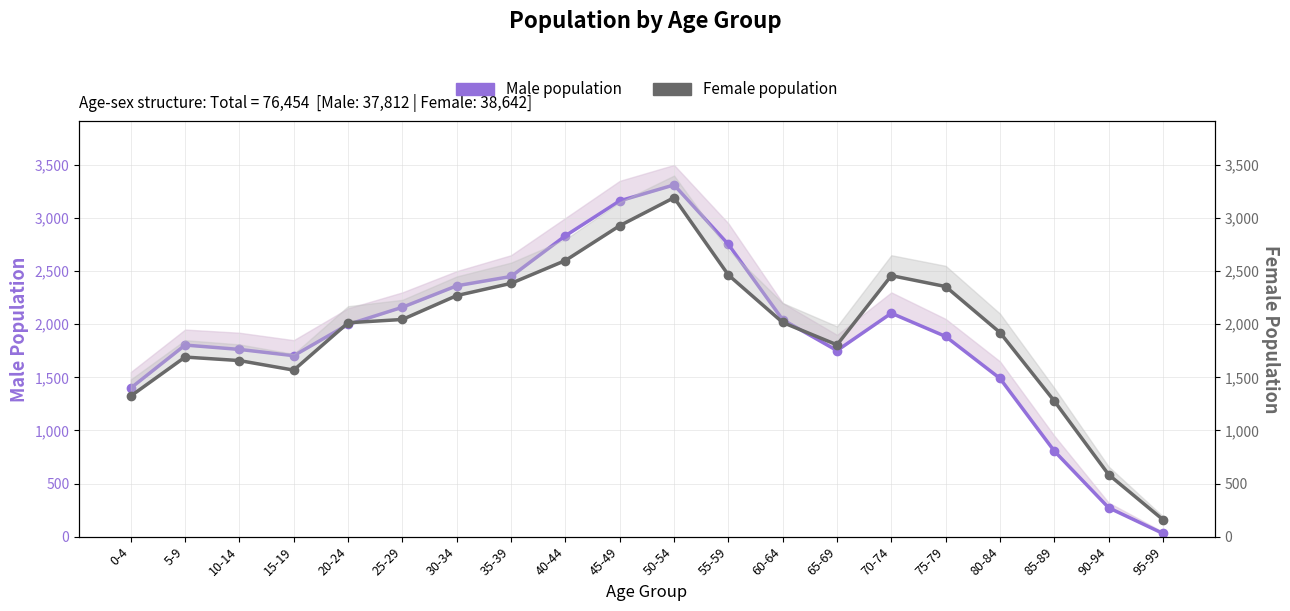

Reading left to right, transcribe all the data shown in this chart.

Male population: 1399	1804	1763	1704	1998	2160	2362	2450	2833	3162	3312	2752	2043	1752	2104	1885	1490	806	272	30
Female population: 1324	1691	1658	1568	2014	2045	2270	2385	2600	2928	3192	2464	2017	1806	2458	2355	1922	1277	584	160